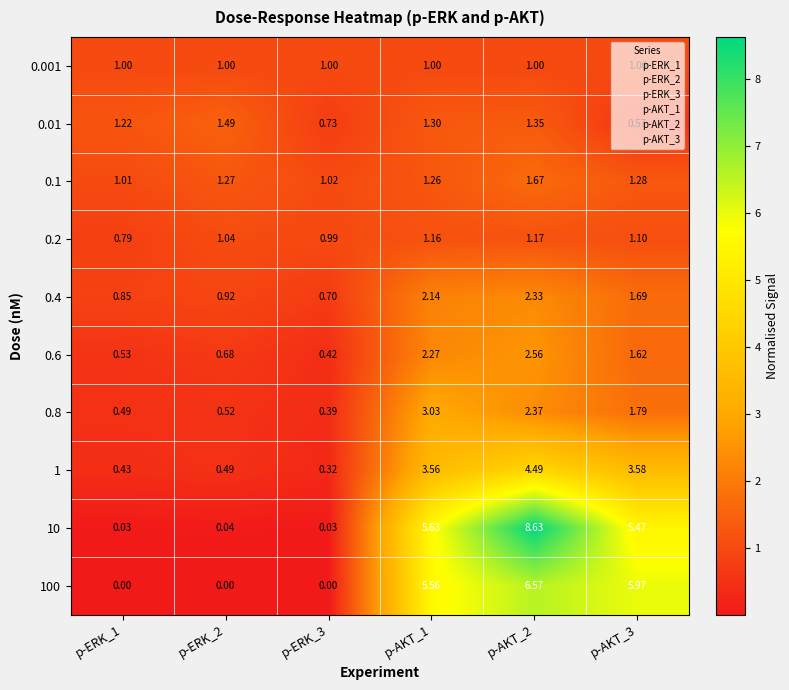

Is the value of 0.1 at p-AKT_3 greater than the value of 0.001 at p-ERK_3?

Yes